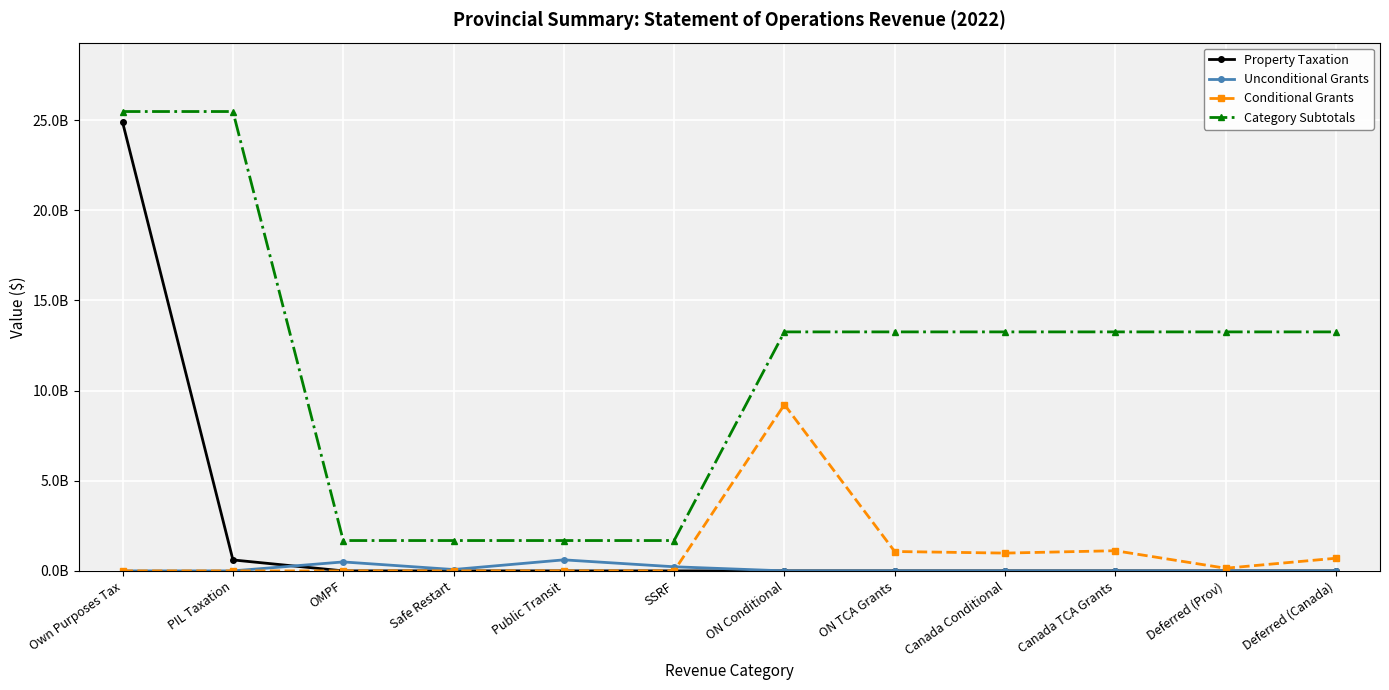

What is the sum of all Unconditional Grants values?

1414672899